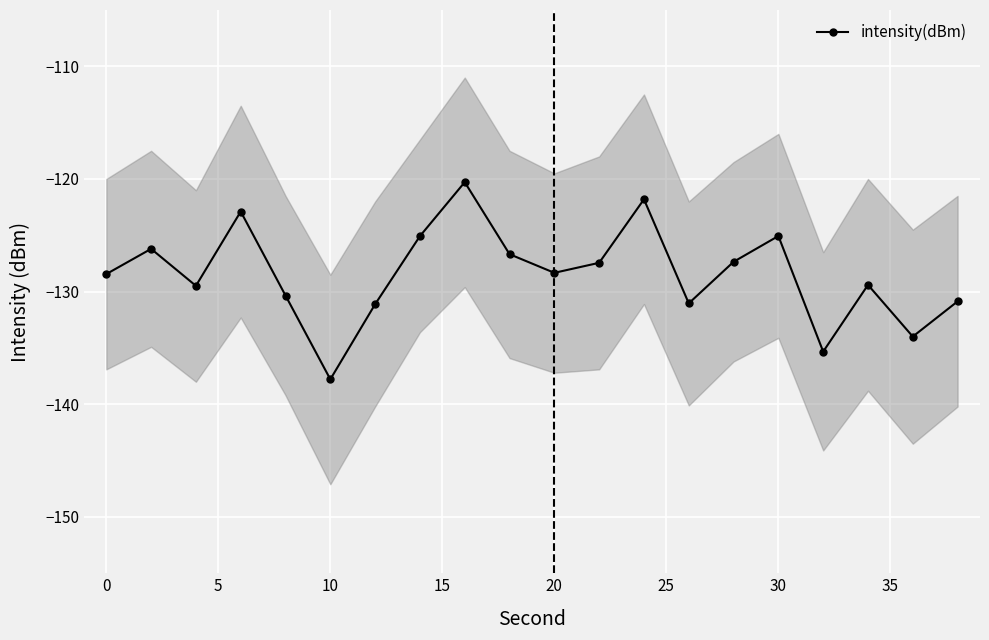

Which category has the lowest value in the intensity(dBm) series?

10